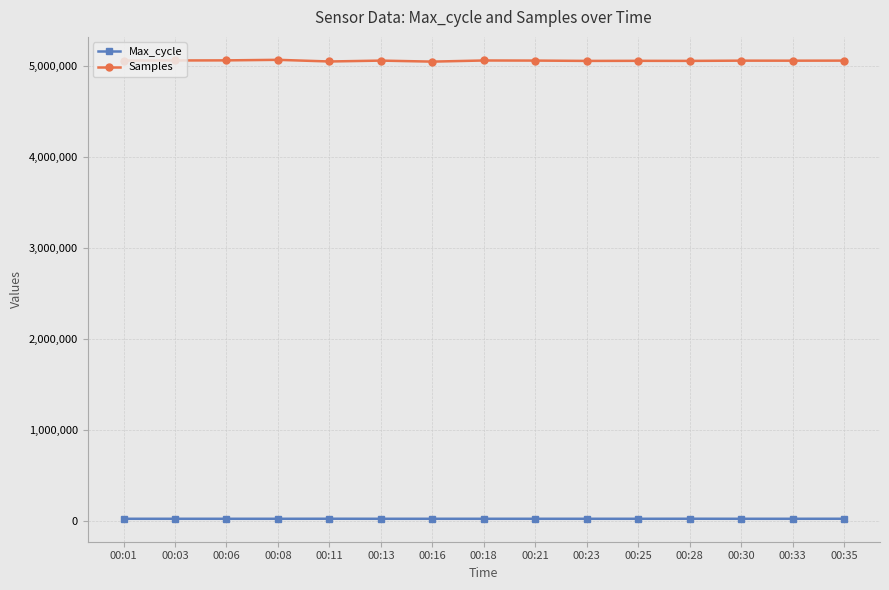

True or false: Max_cycle has more than 0 points higher than both neighbors.

True